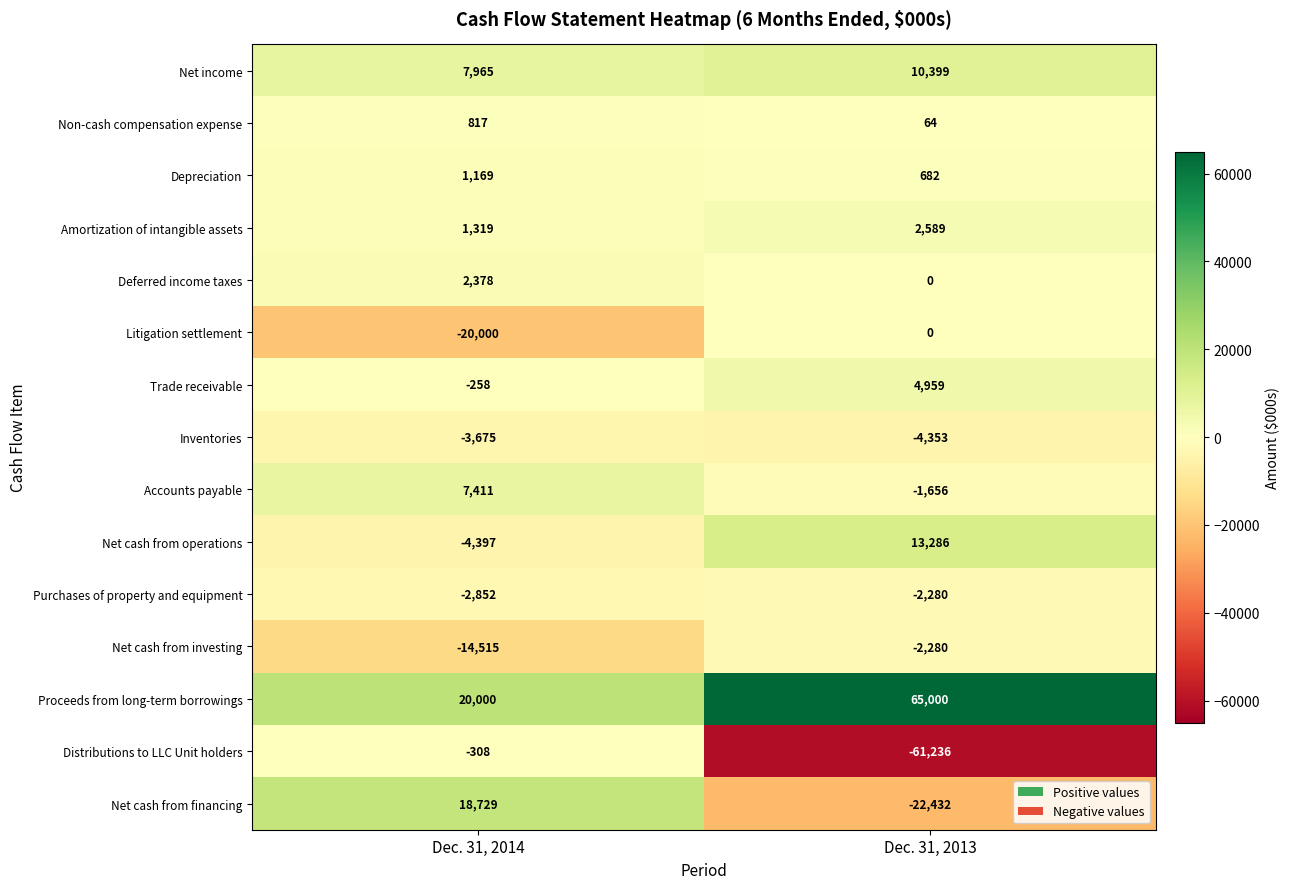

At which category is the sum across all series the highest?

Dec. 31, 2014